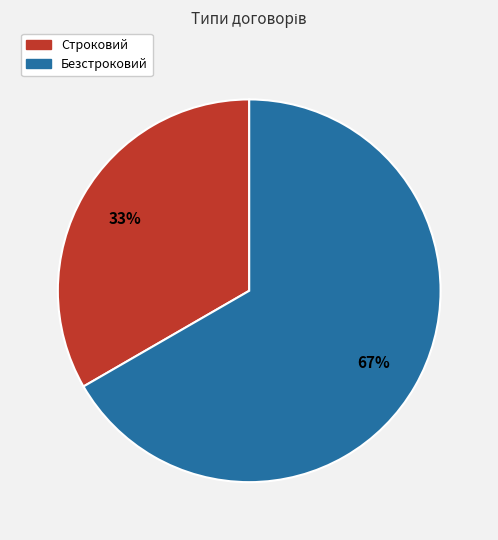

To the nearest percent, what is the average slice percentage?

50%